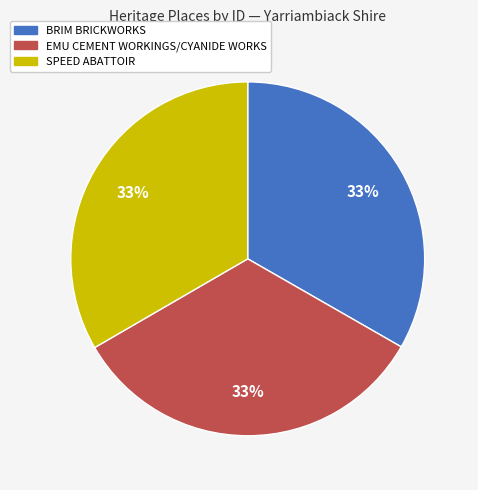

True or false: BRIM BRICKWORKS accounts for 33% of the total.

True